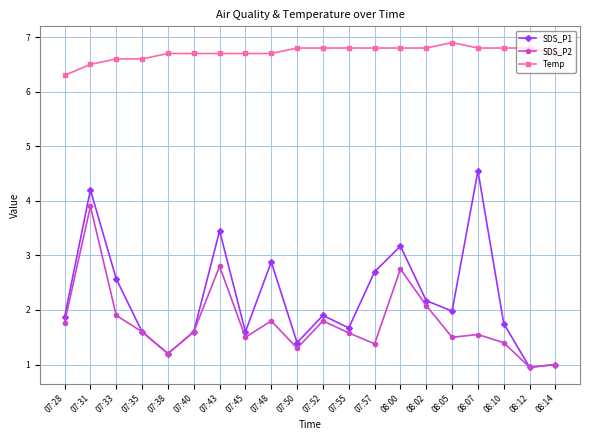

What is the label of the 15th point from the right?

07:40